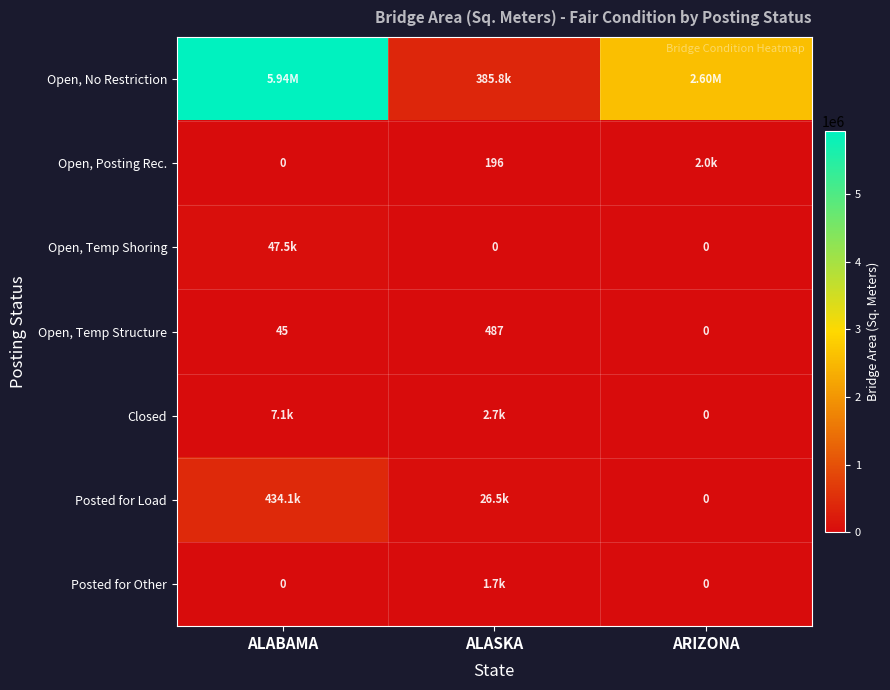

Is the value of Posted for Other at ALABAMA greater than the value of Open, Temp Structure at ALABAMA?

No